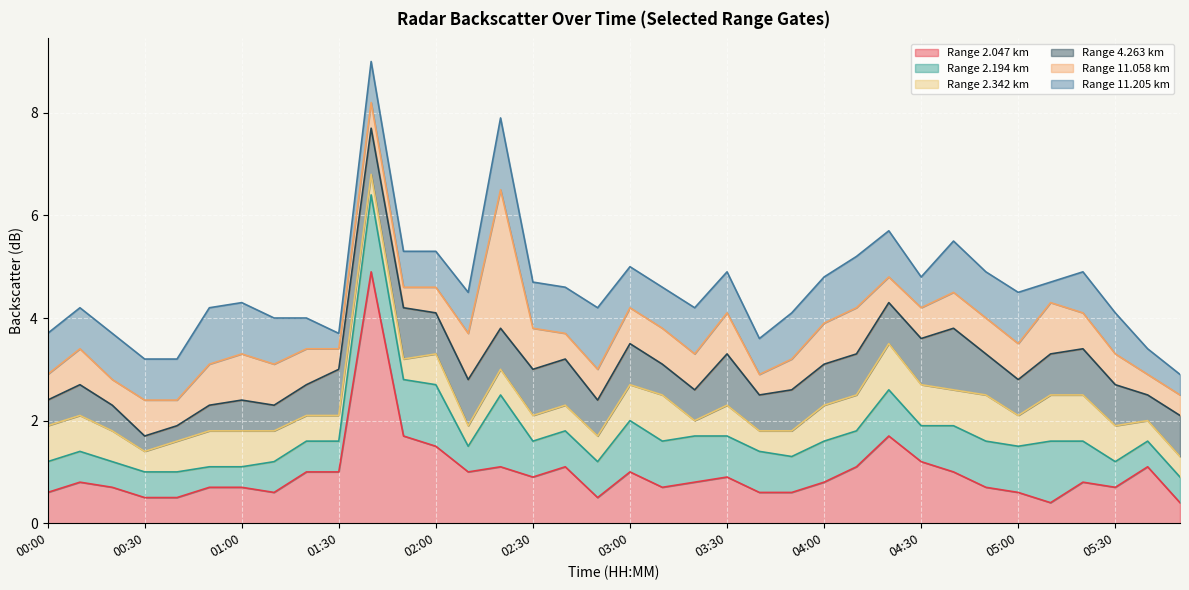

What is the label of the 8th point from the left?

01:10